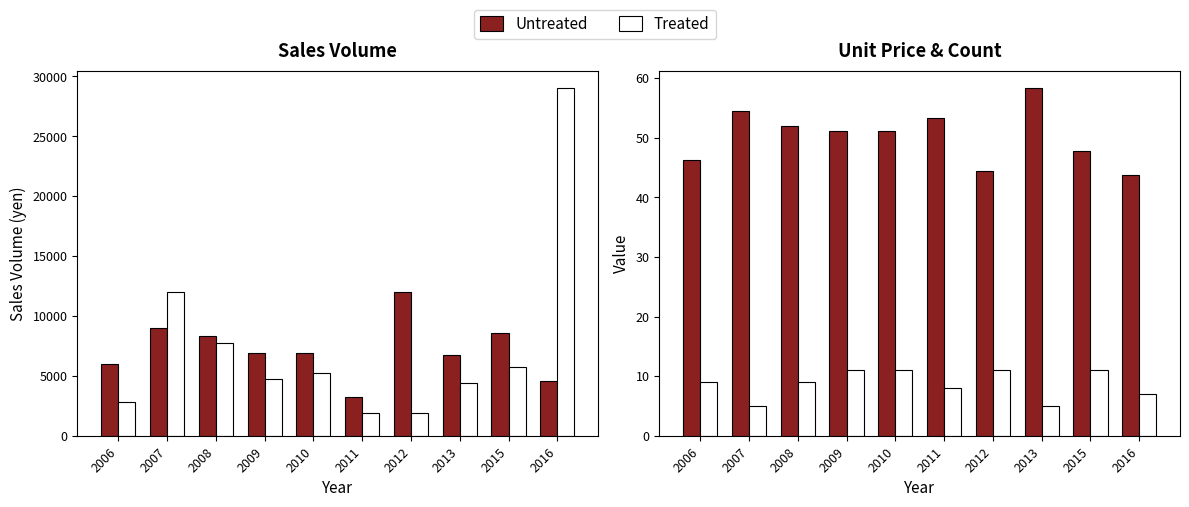

True or false: Untreated has a value of 30.6 at 2008.

False